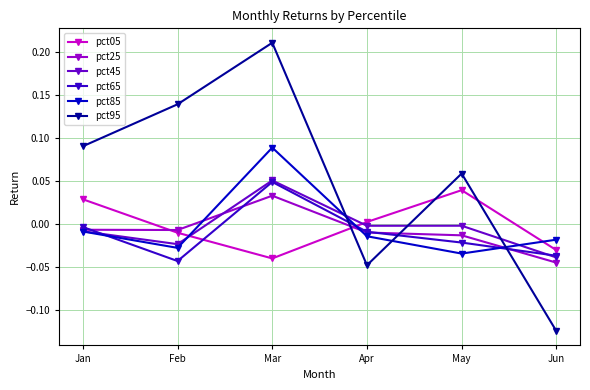

Which series has the widest spread of values?

pct95